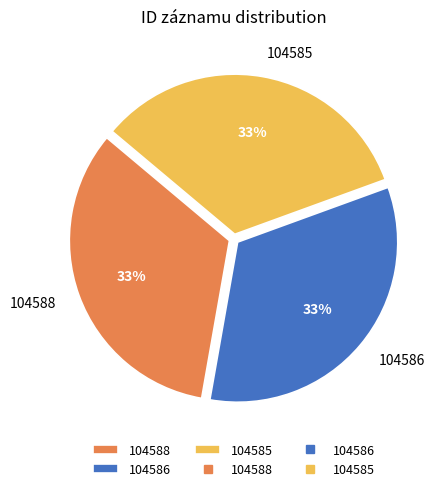

To the nearest percent, what portion does 104588 represent?

33%